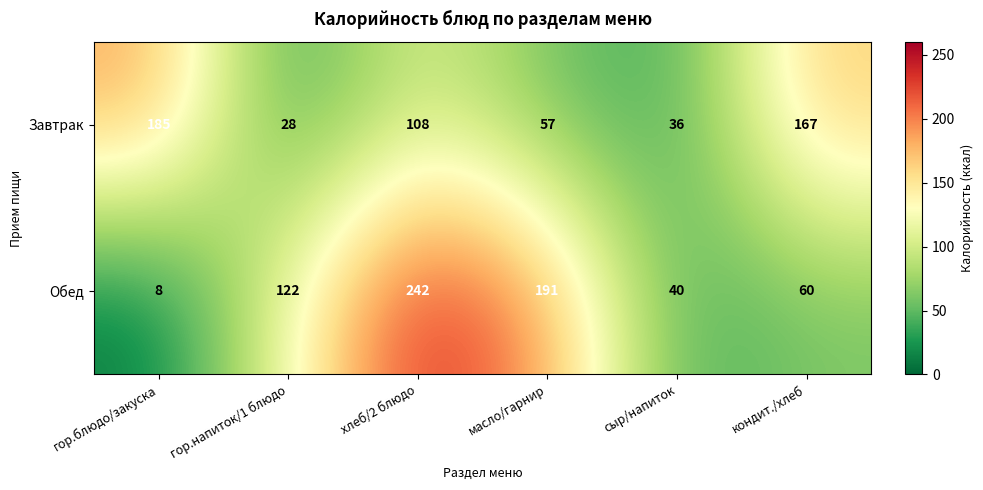

Which series has the largest range (max minus min)?

Обед